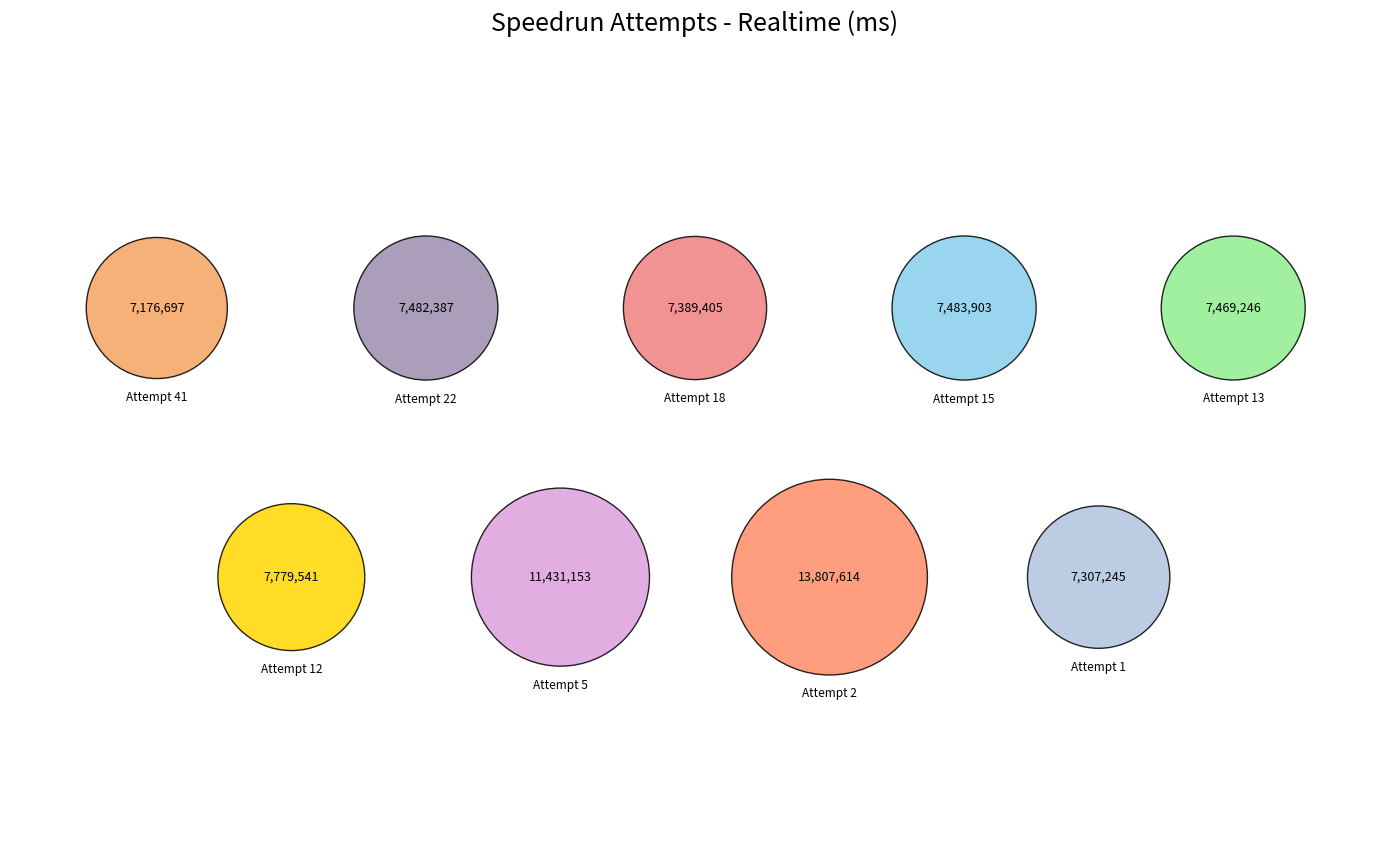

True or false: Attempt 5 accounts for 15% of the total.

True